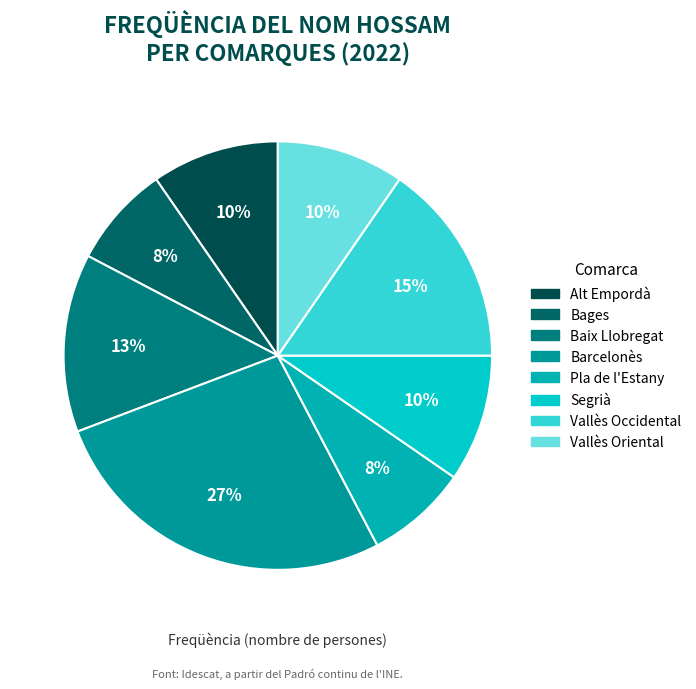

Is there a majority slice in this chart?

No